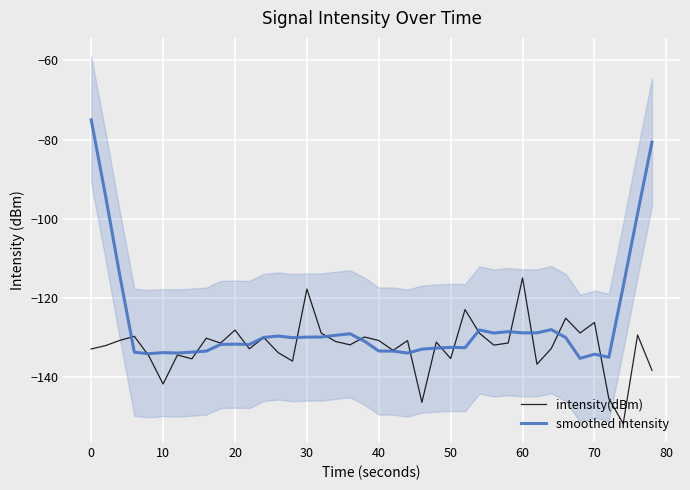

At which label does intensity(dBm) reach its peak?

60